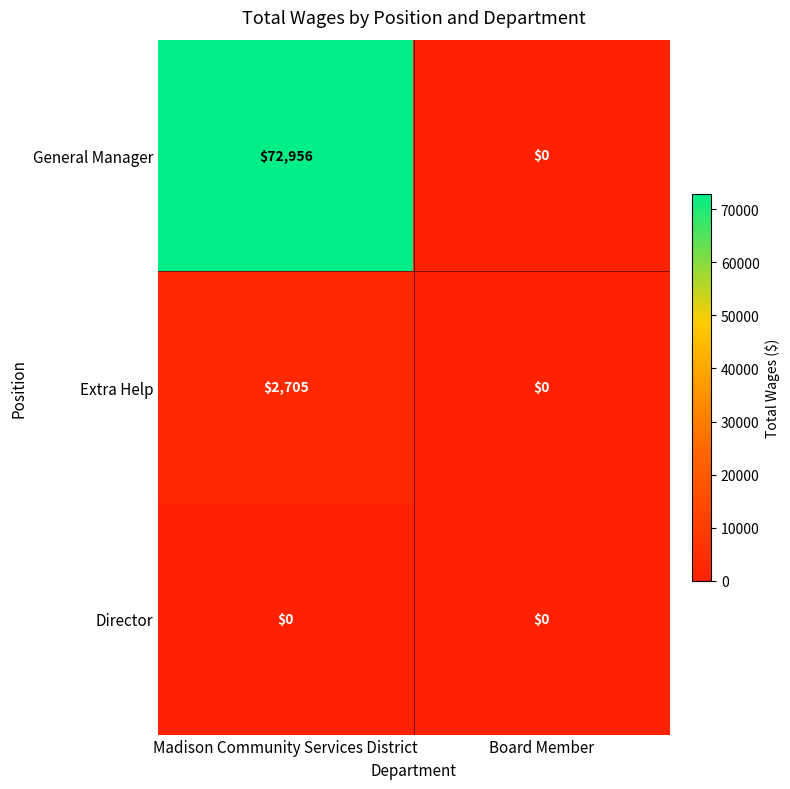

At how many categories does at least one series exceed 26507?

1